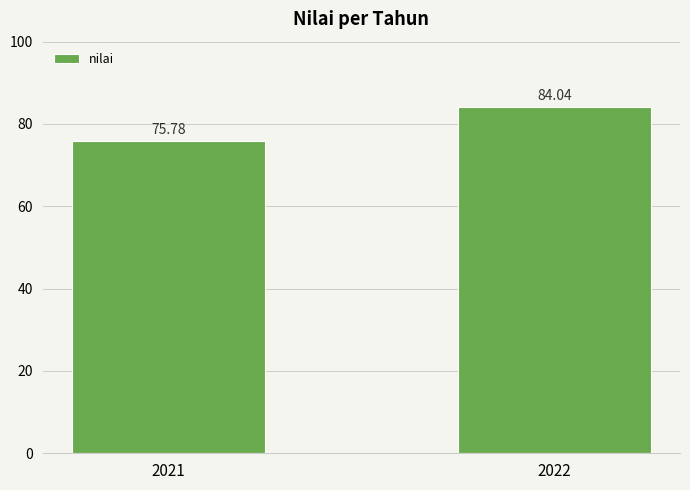

The value at 2021 is 21.6. True or false?

False